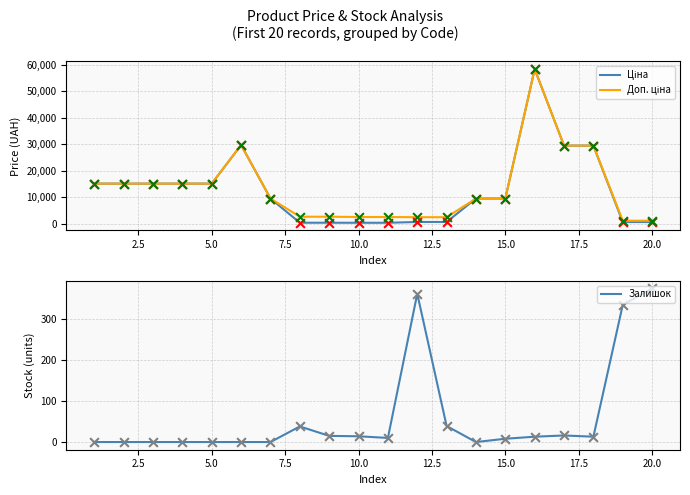

What are all the series names shown in the legend?

Ціна, Доп. ціна, Залишок